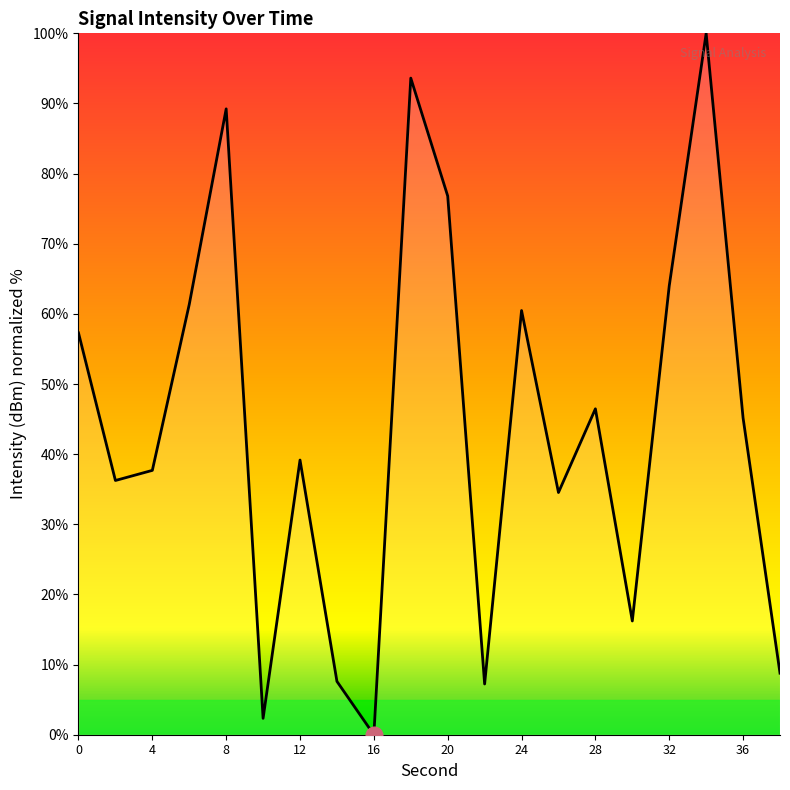

What is the greatest value displayed?

100.0